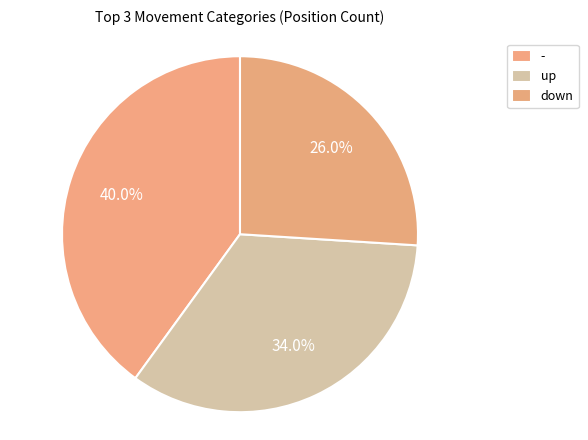

Which category has the biggest portion of the pie?

-